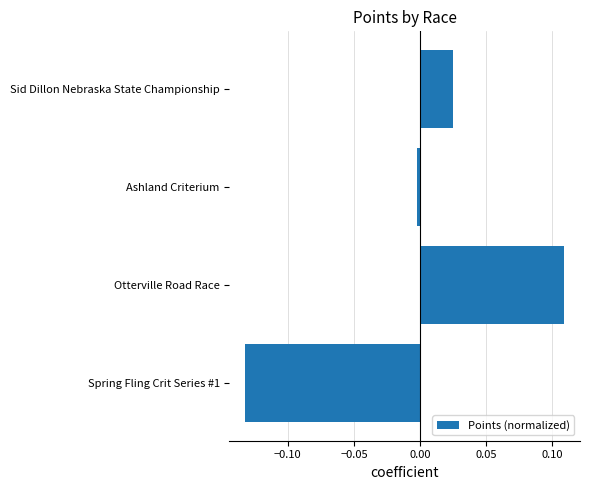

True or false: the data shows 0.0 at Sid Dillon Nebraska State Championship.

True